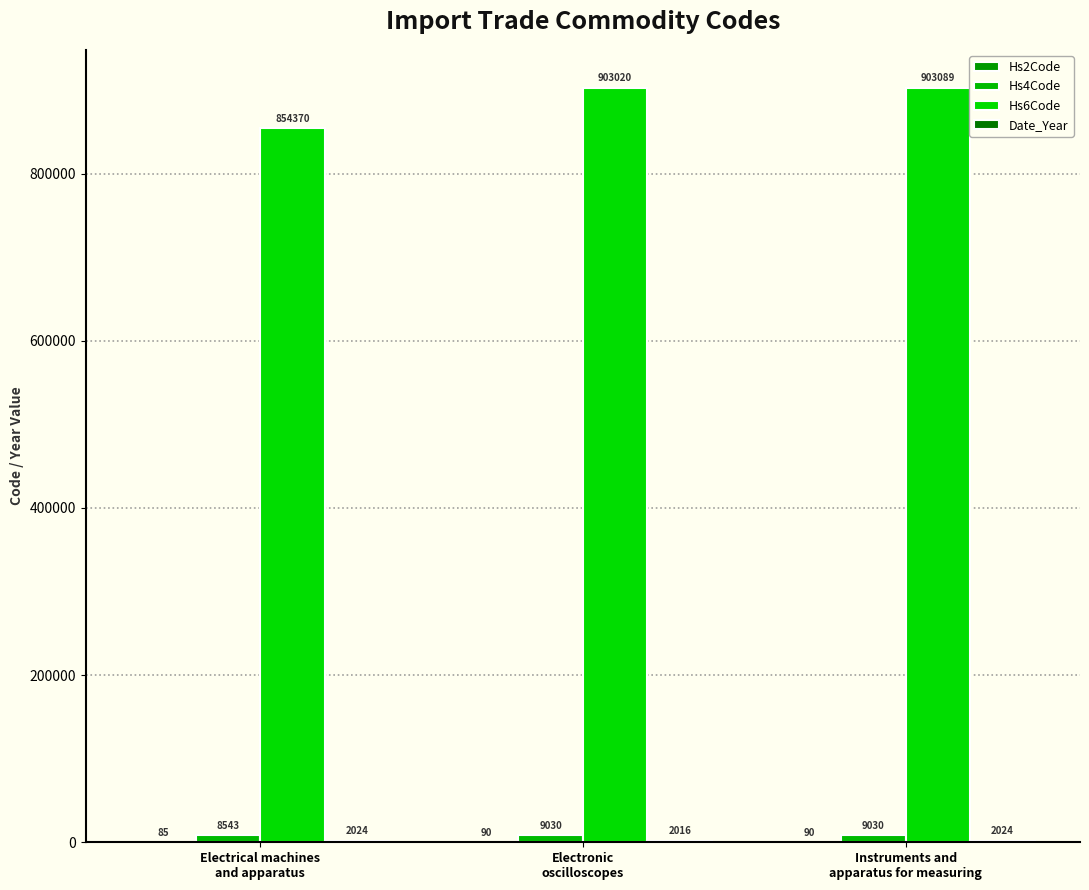

How many distinct data groups are displayed?

4